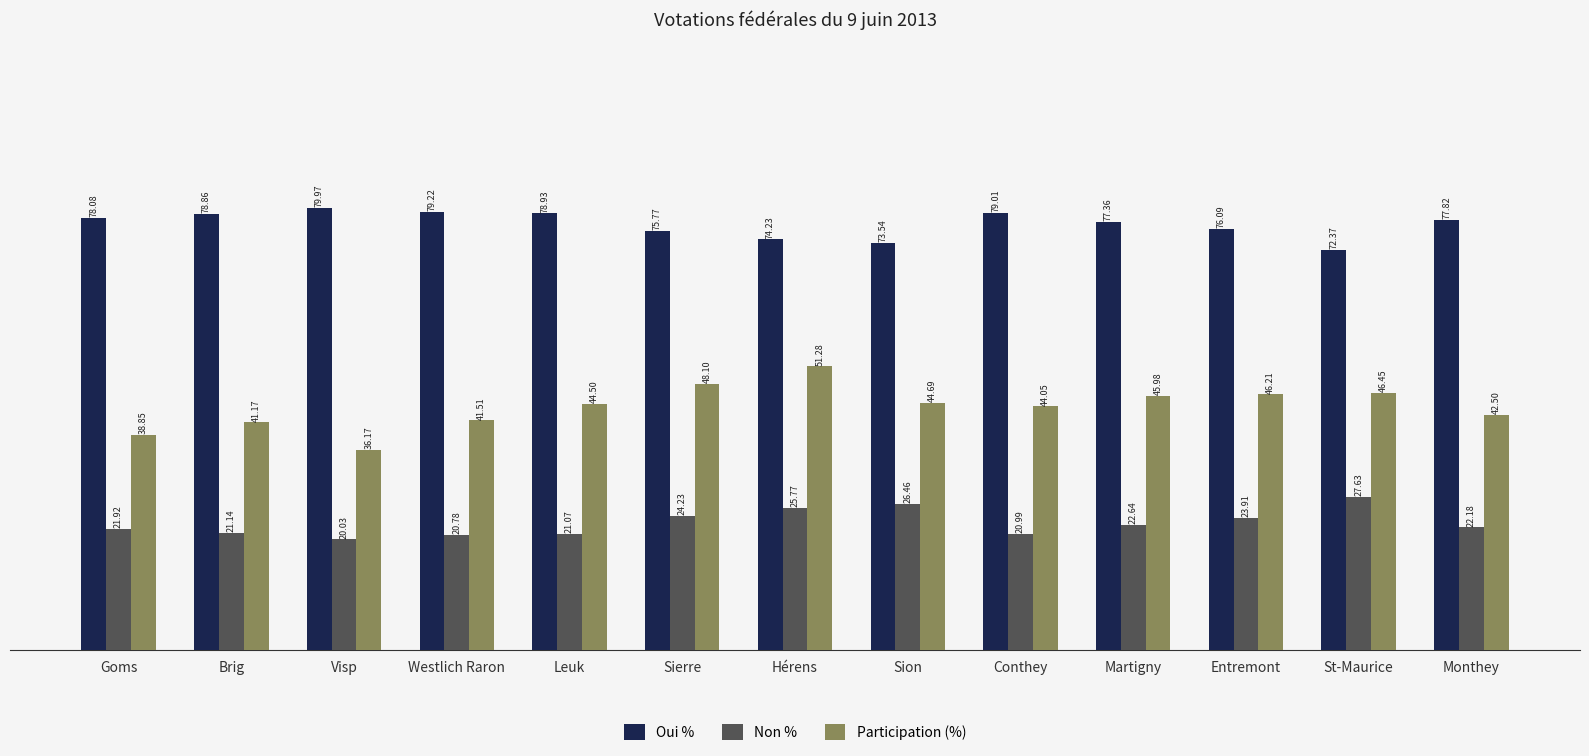

The value of Oui % at Hérens is 125.1. True or false?

False